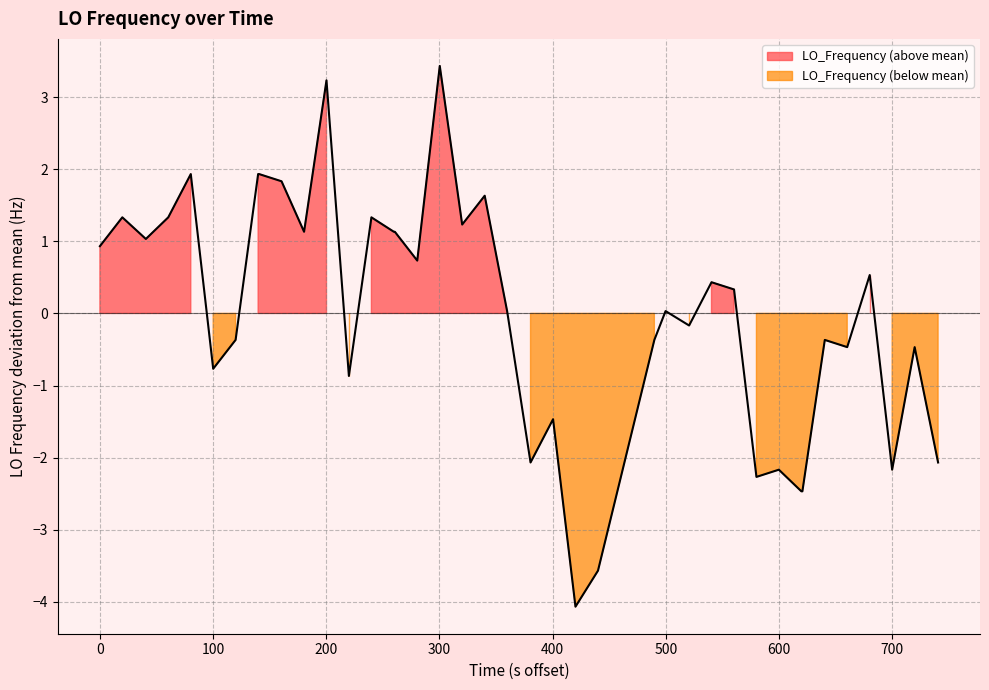

How many values are above zero?

22